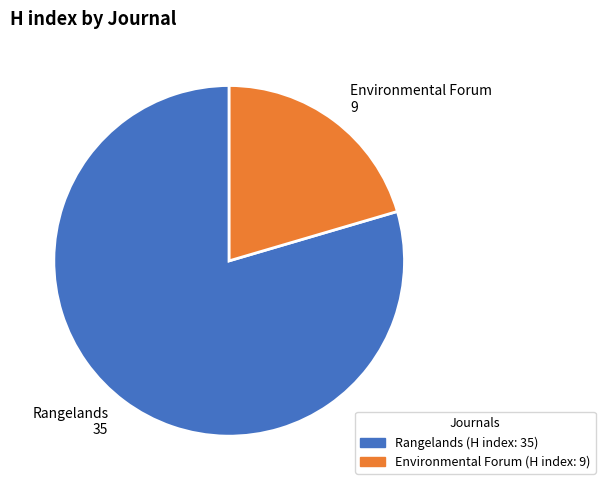

Combined, do Rangelands 35 and Environmental Forum 9 account for over 50%?

Yes